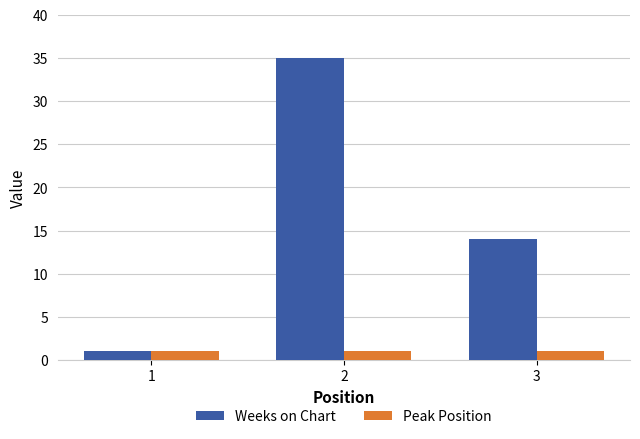

What are all the series names shown in the legend?

Weeks on Chart, Peak Position